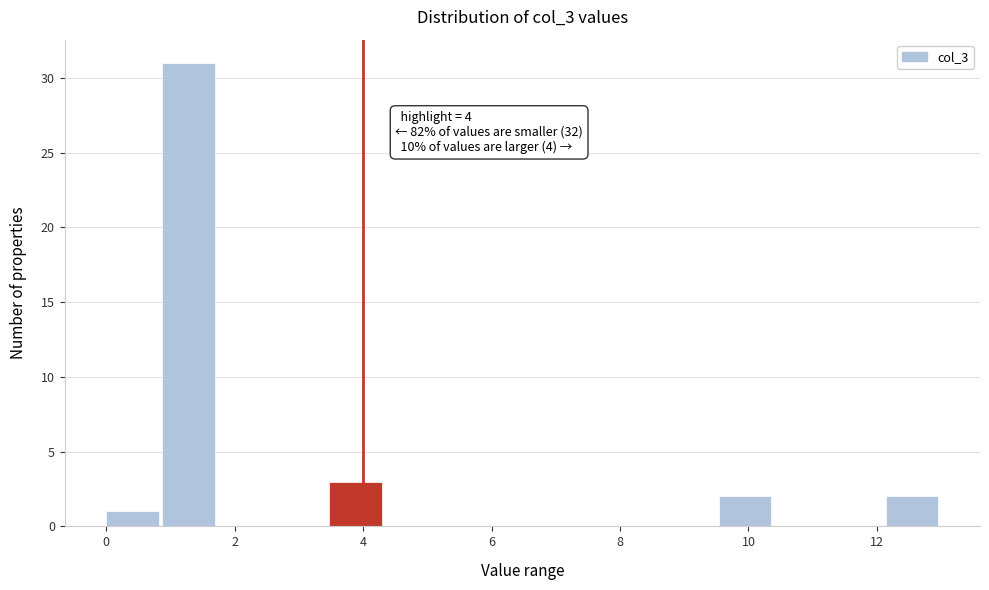

Over which range of the x-axis is the bar tallest?

0.8 to 1.8